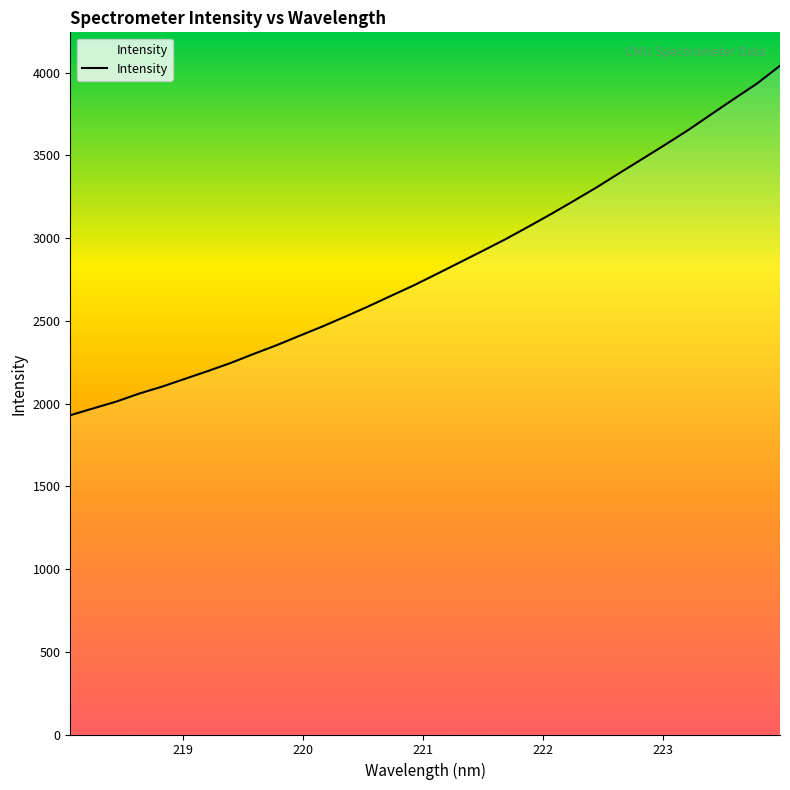

True or false: there are more than 0 points higher than both neighbors.

False